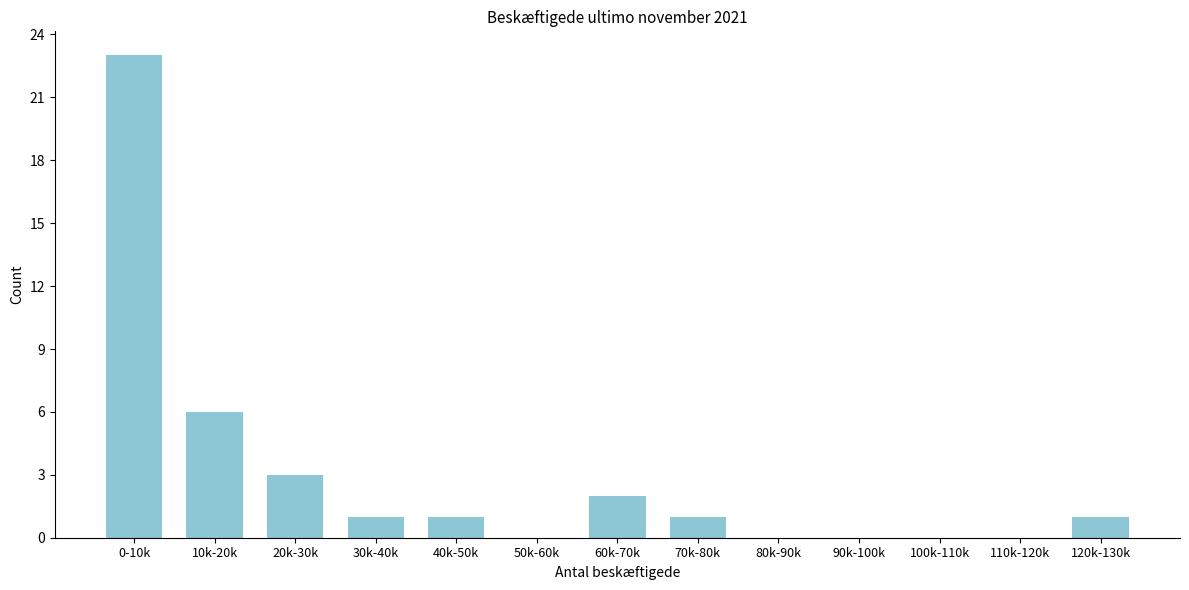

Reading left to right, extract all data points from this chart.

0-10k=23	10k-20k=6	20k-30k=3	30k-40k=1	40k-50k=1	50k-60k=0	60k-70k=2	70k-80k=1	80k-90k=0	90k-100k=0	100k-110k=0	110k-120k=0	120k-130k=1